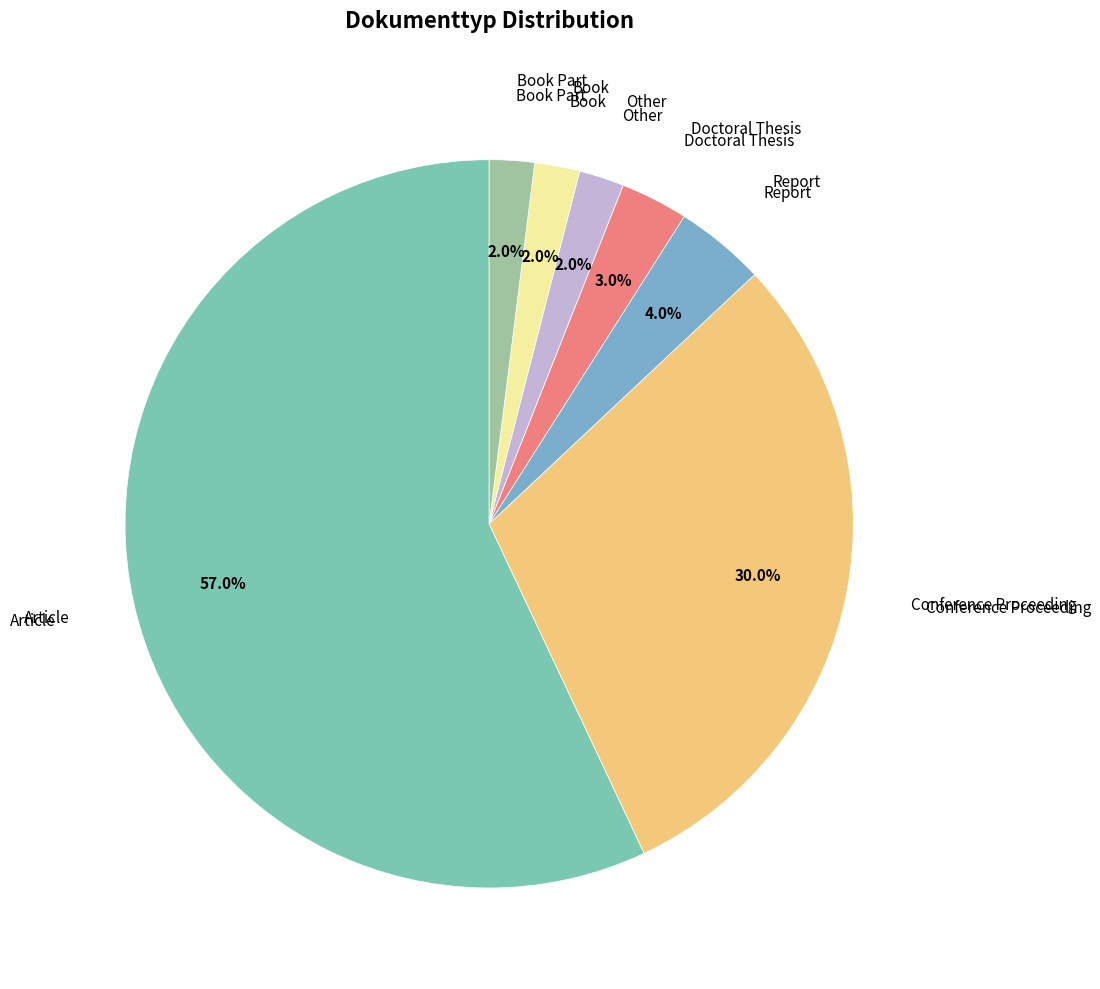

Which slice represents more than half of the pie?

Article